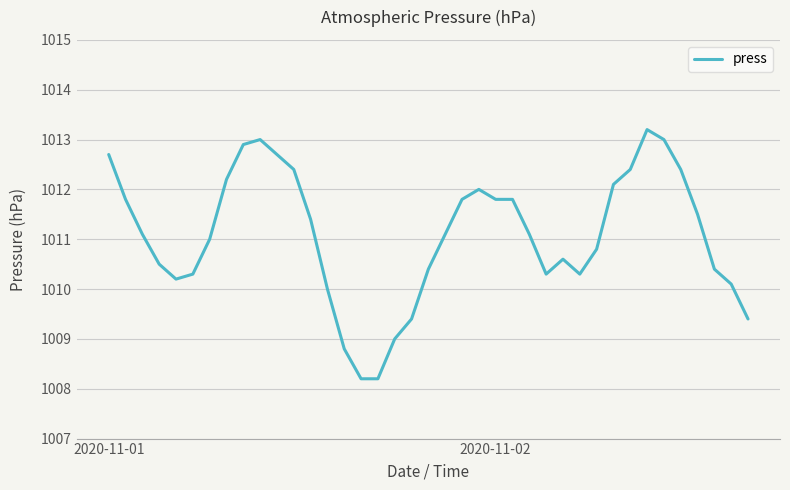

What is the difference between the maximum and minimum values?

5.0